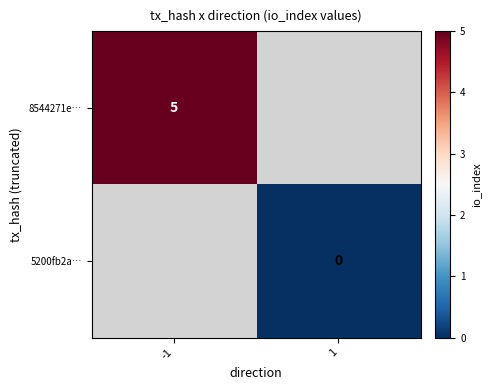

At how many categories does at least one series exceed 3?

1